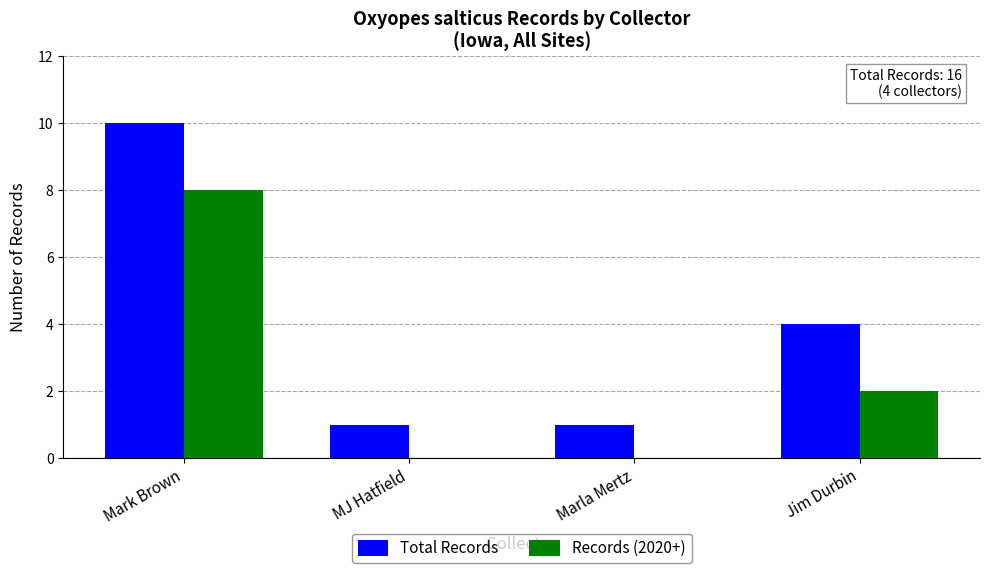

True or false: Total Records has a value of 1 at MJ Hatfield.

True